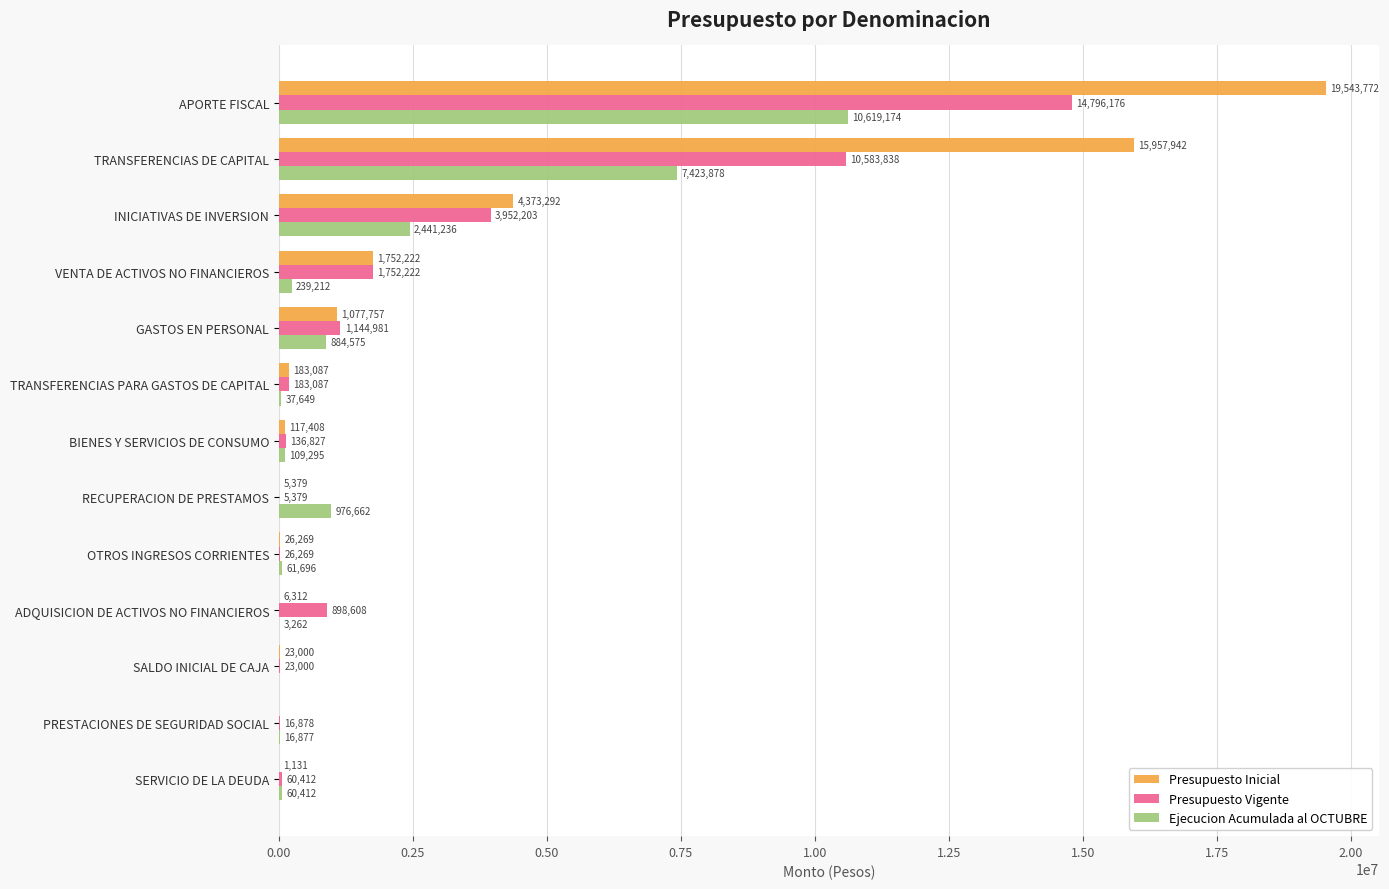

Which category has the highest value in the Presupuesto Inicial series?

APORTE FISCAL